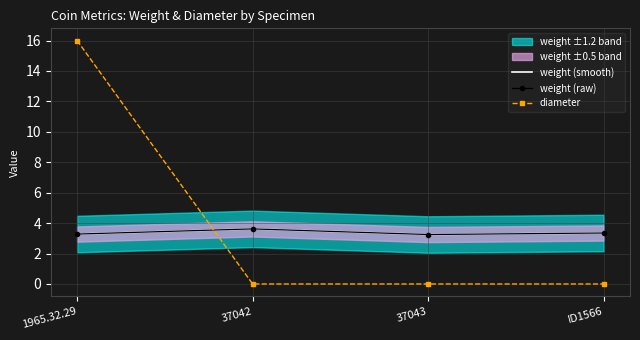

How many lines are shown in the chart?

3